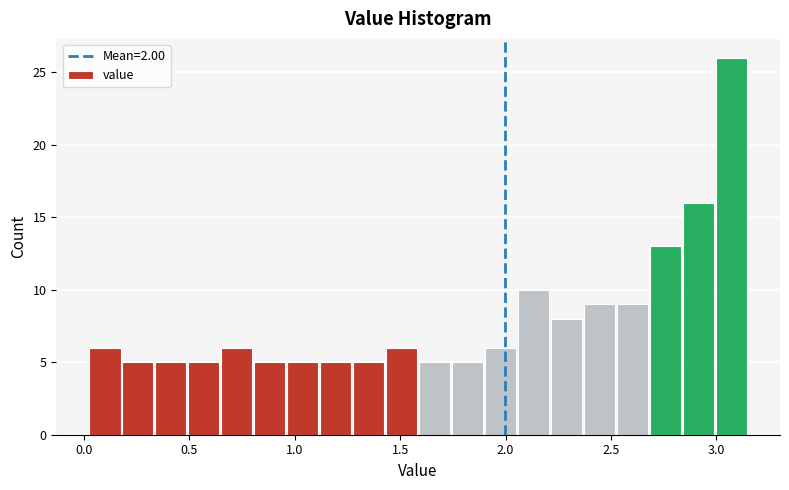

Read against the x-axis, roughly where is the centre of the tallest bar?

3.05